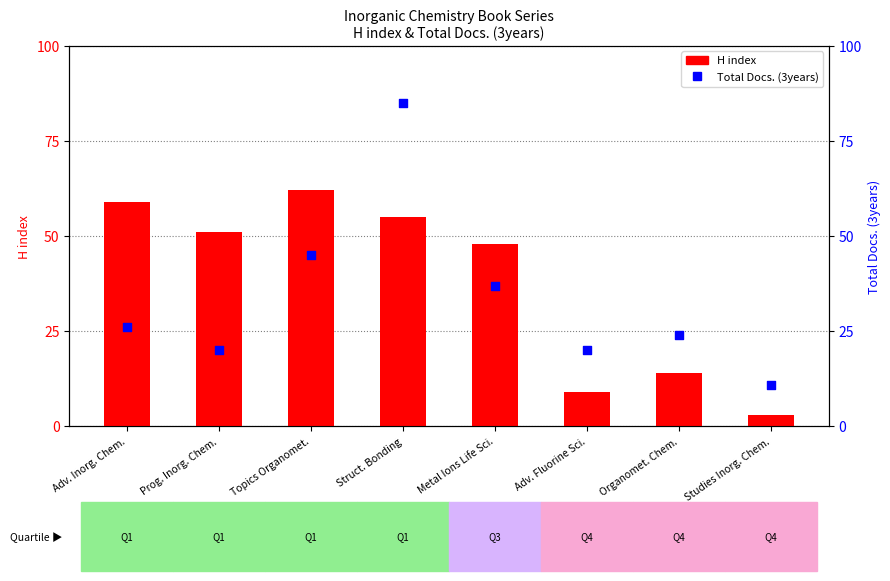

Which series reaches the maximum Y coordinate?

Total Docs. (3years)